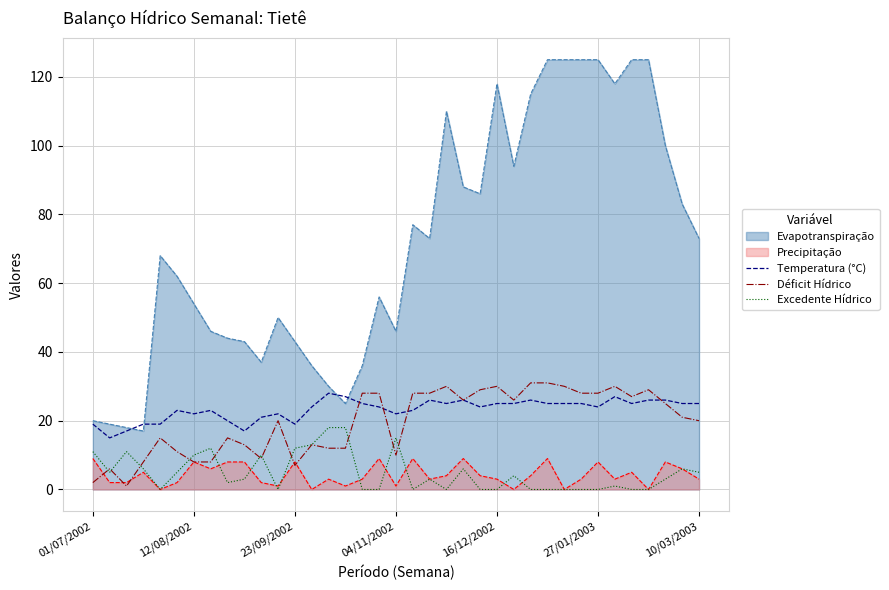

The Excedente Hídrico series shows -6 at 27. True or false?

False